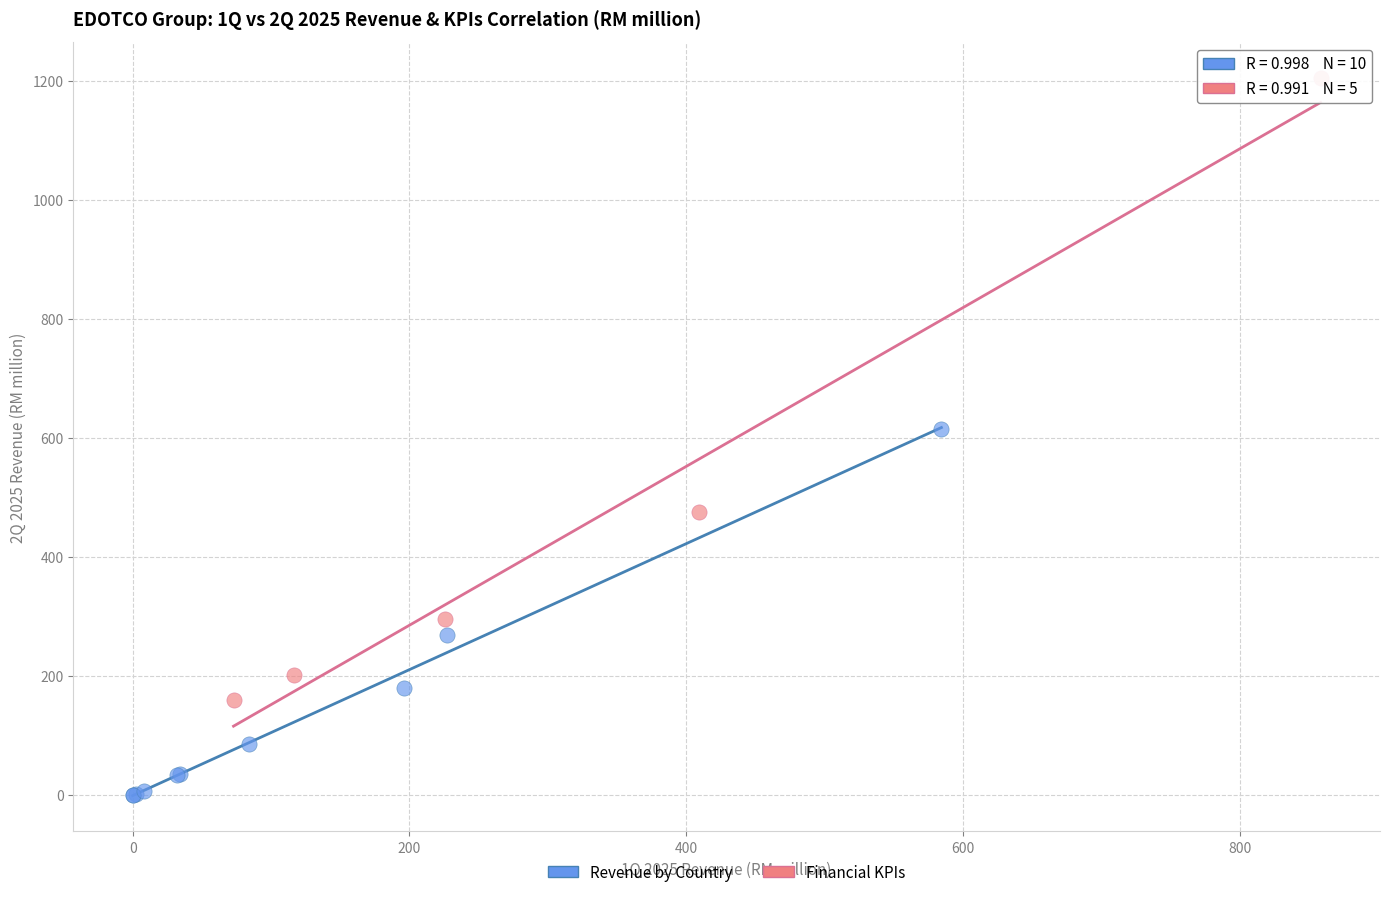

Which series contains the highest Y value?

Financial KPIs